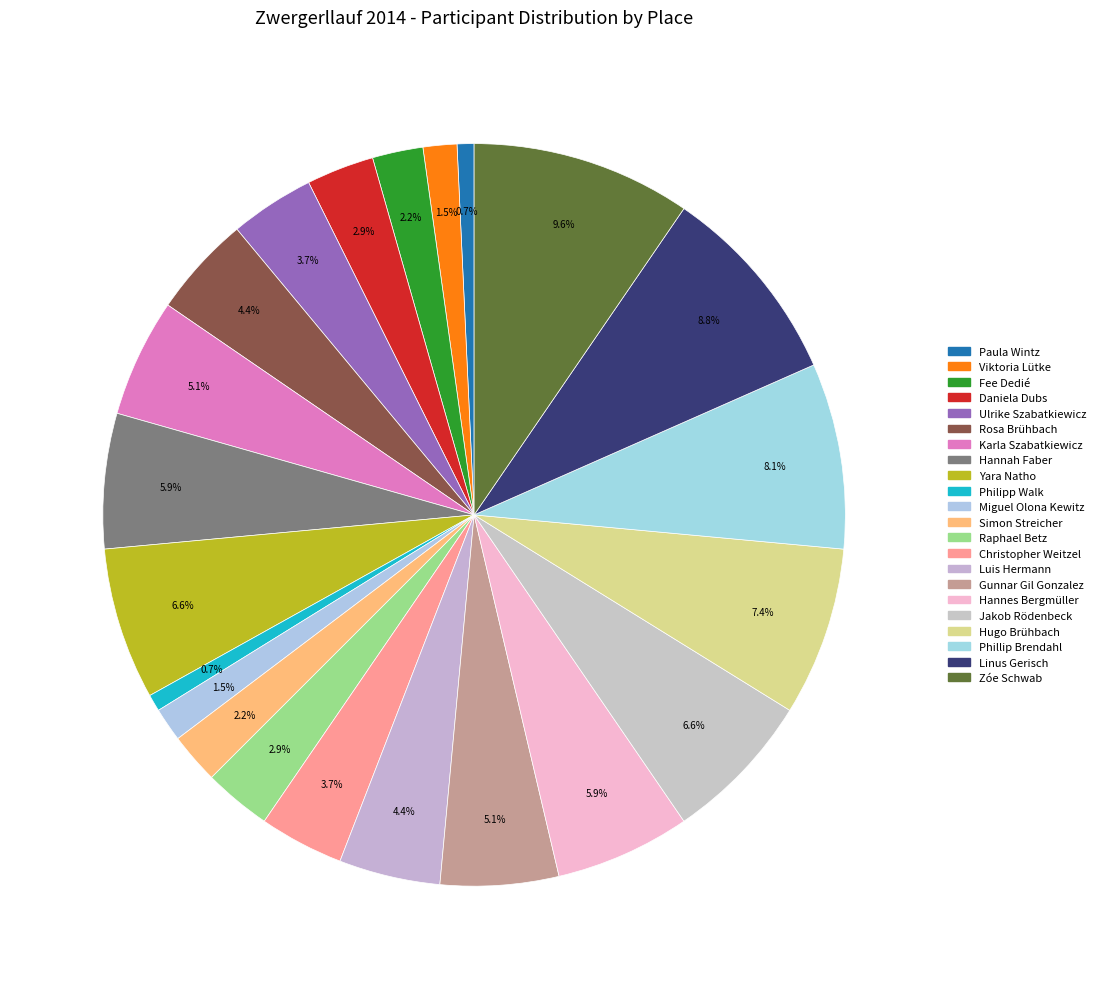

Which slice is the largest?

Zóe Schwab